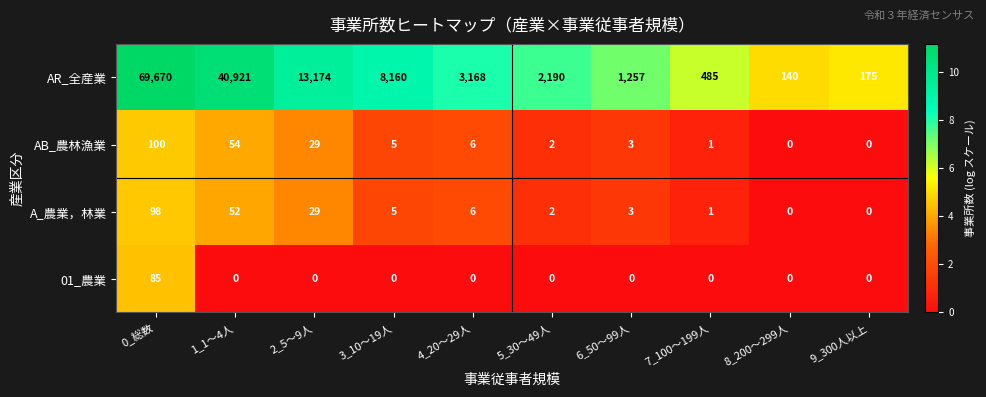

What is the difference between the maximum and second lowest values in the AR_全産業 series?

69495